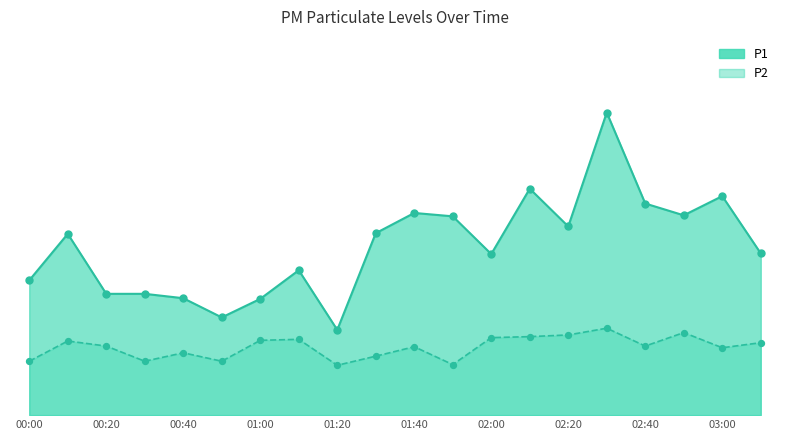

At which category is the sum across all series the highest?

02:30